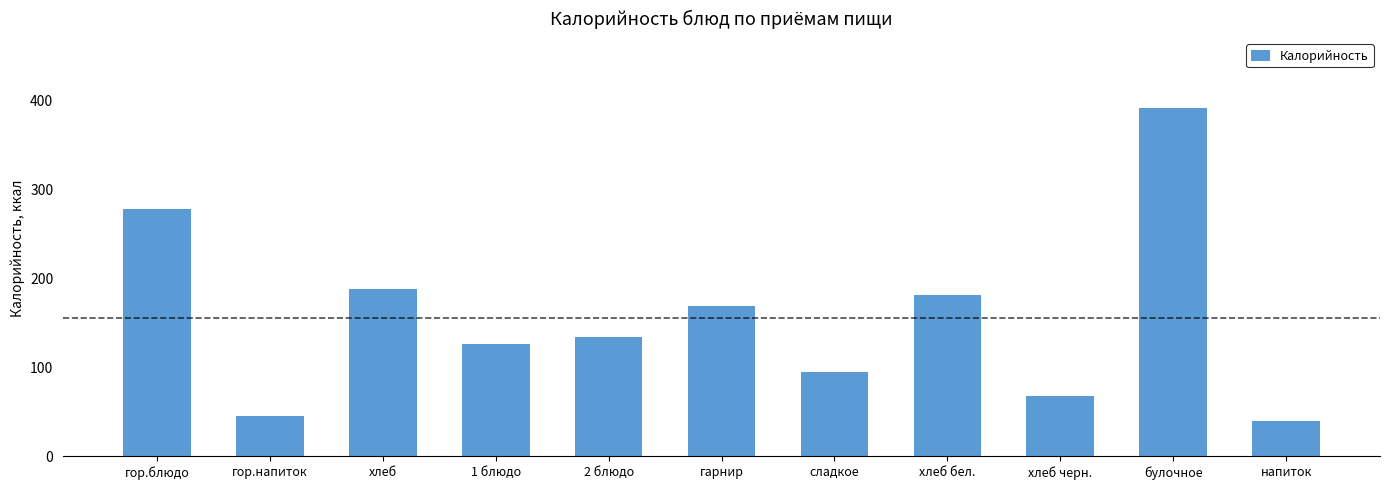

What is the change in value from 1 блюдо to булочное?

+266